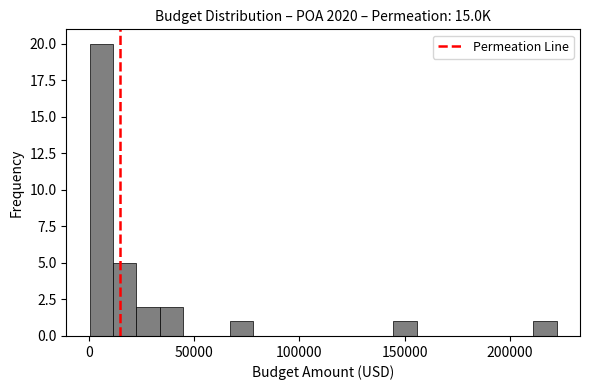

Around what value on the x-axis is the tallest bar? Give the approximate position of its centre, as read against the axis.

5000